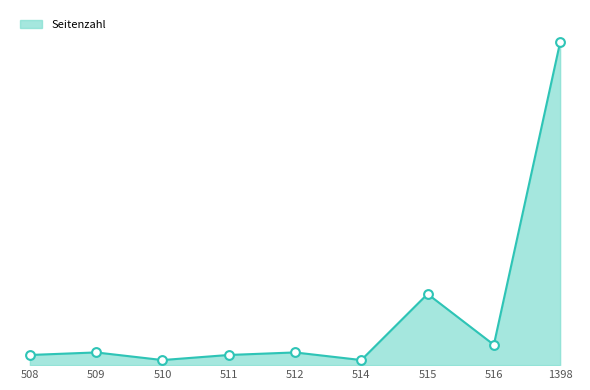

Is this an area chart (filled region under the line)?

Yes